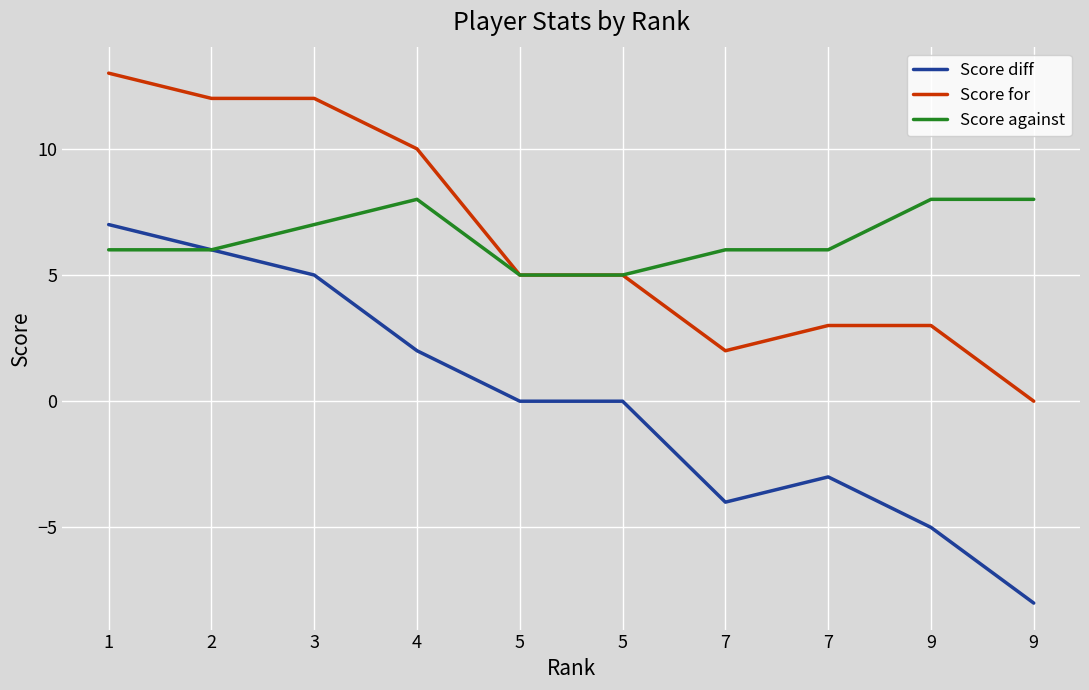

The Score against series shows 6 at 7. True or false?

True